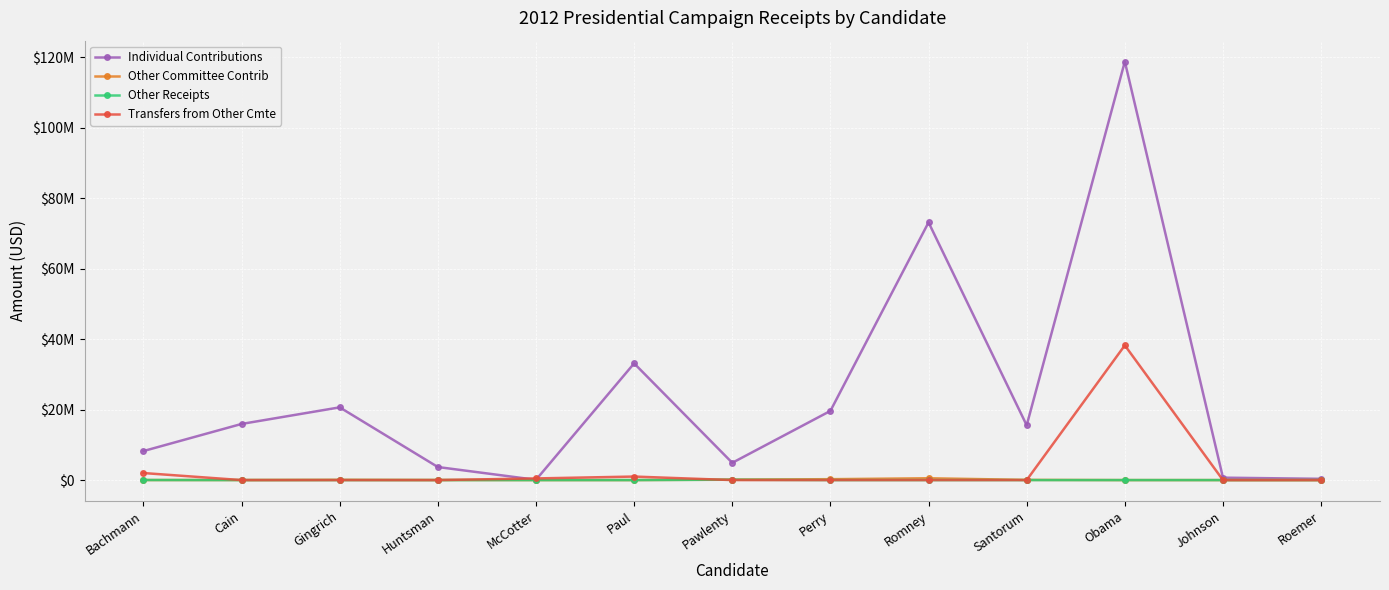

Between Bachmann and Santorum, which is larger?

Santorum